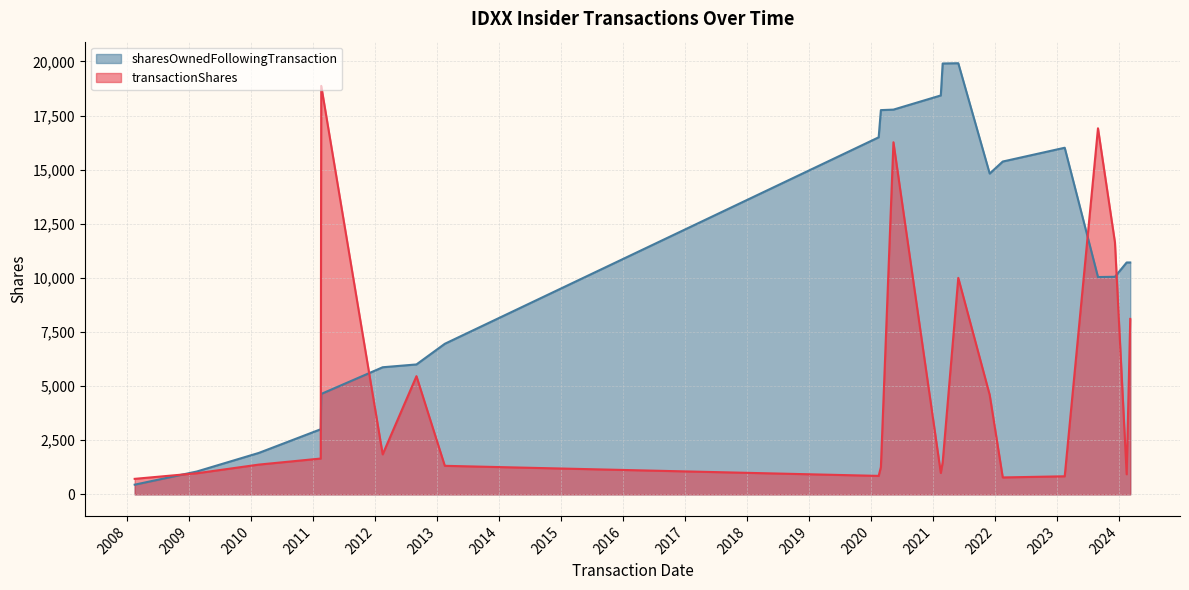

Which label corresponds to the largest value in the chart?

2021-05-28